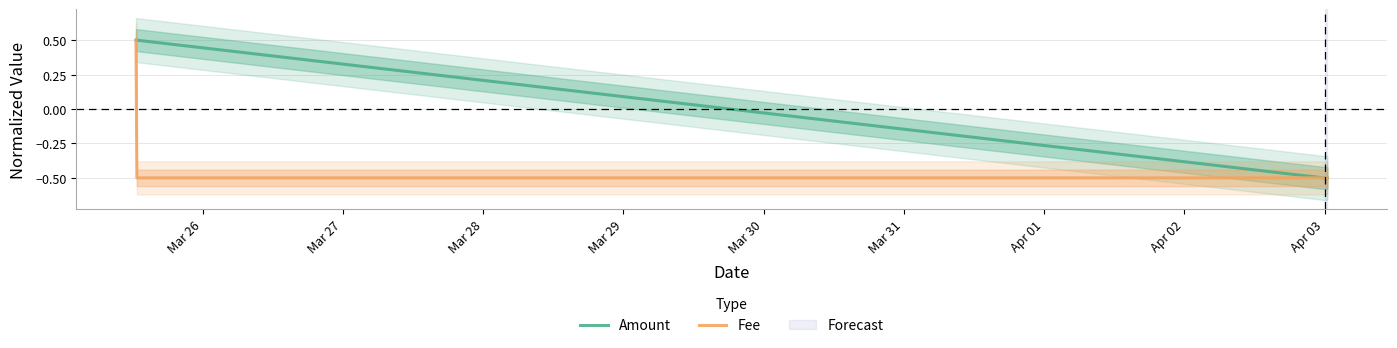

What is the highest value of the Amount series?

0.5